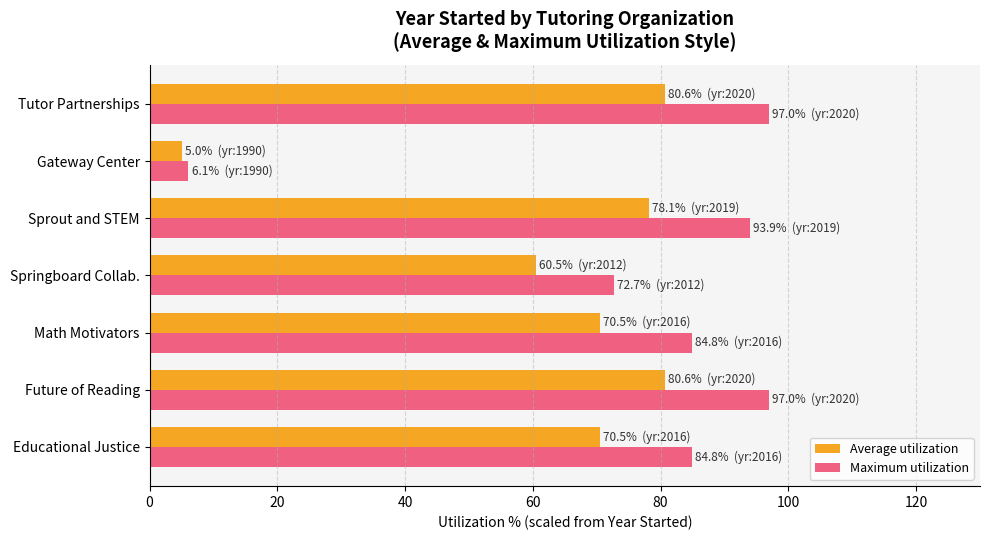

Rank the series by their average value, from highest to lowest.

Maximum utilization, Average utilization